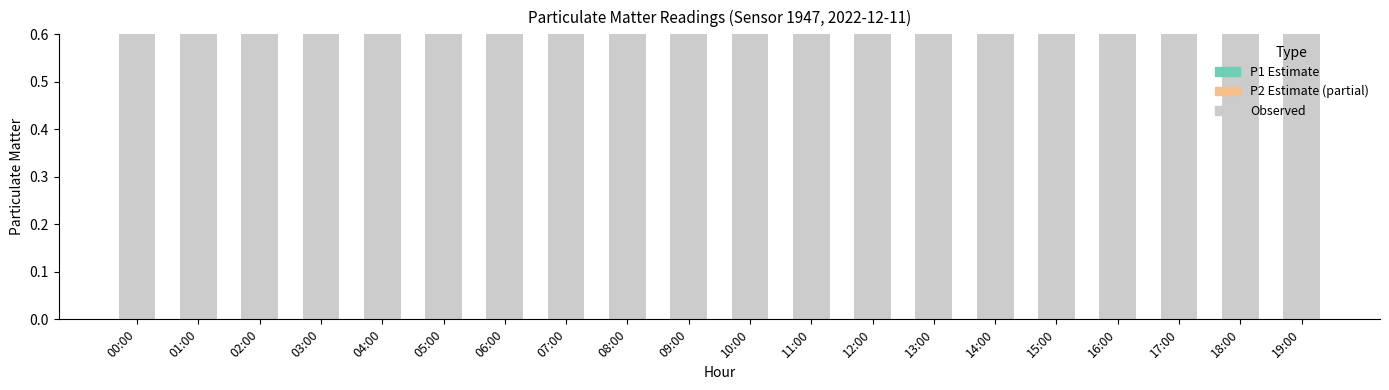

List the series in order of their peak value, highest first.

P1 Estimate, Observed, P2 Estimate (partial)